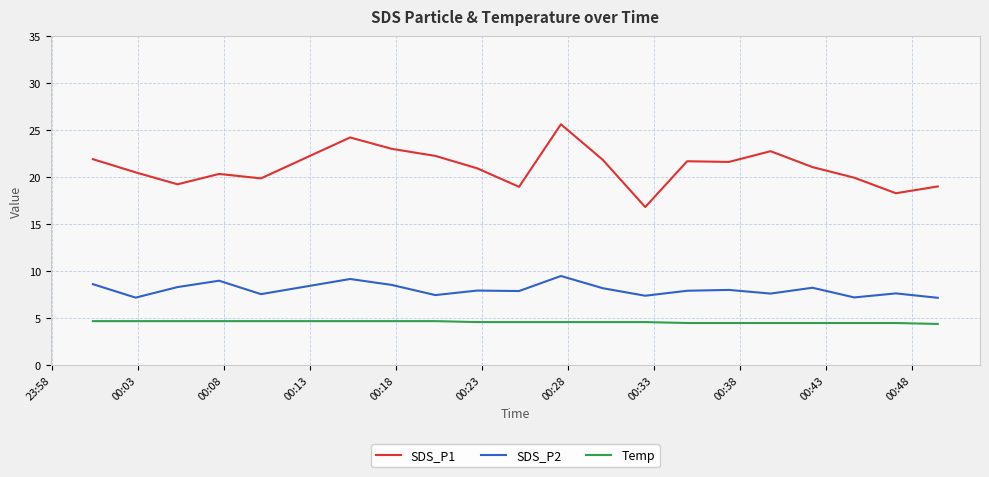

Which series has the largest total across all categories?

SDS_P1